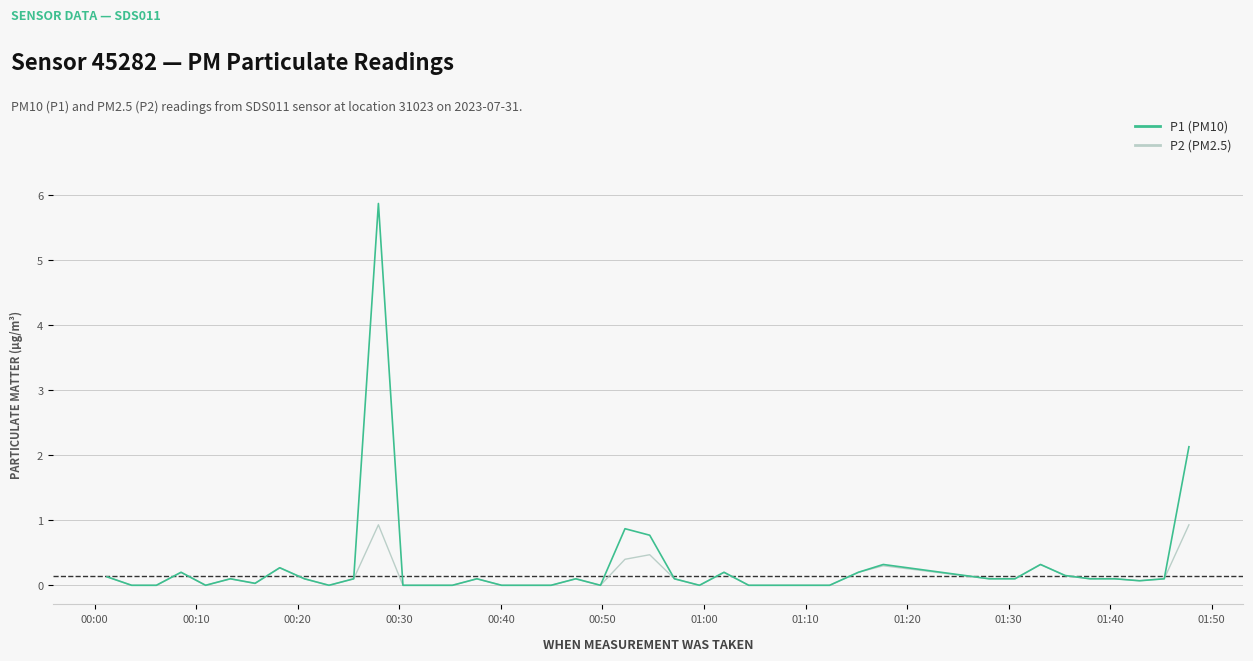

What is the greatest value displayed?

5.9